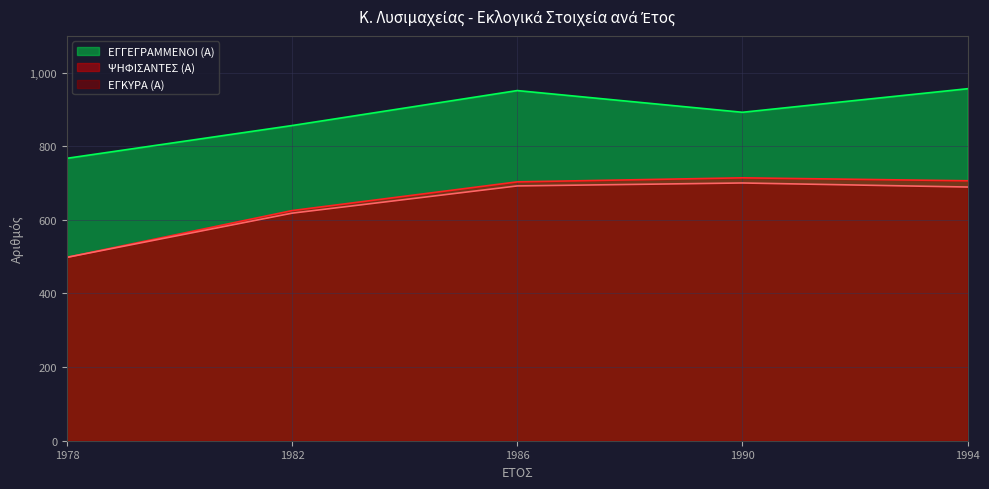

Does the chart display data point markers on the line(s)?

No